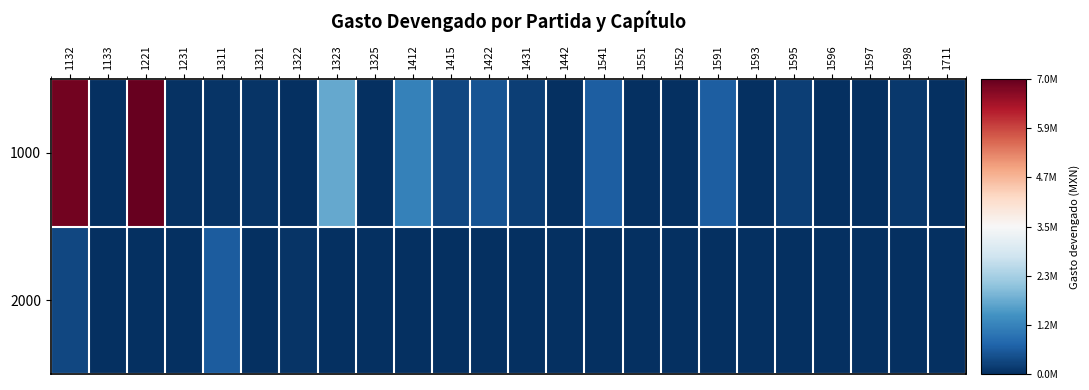

Reading left to right, list all the values displayed in this chart.

1000: 1132=6895948.4	1133=0.0	1221=7031660.3	1231=39083.0	1311=69892.8	1321=61577.3	1322=6267.7	1323=1728105.5	1325=24690.6	1412=1150374.2	1415=304354.3	1422=485785.4	1431=194314.5	1442=0.0	1541=624917.2	1551=0.0	1552=12315.5	1591=620592.3	1593=0.0	1595=194833.8	1596=0.0	1597=0.0	1598=124488.9	1711=0.0
2000: 1132=308772.6	1133=0.0	1221=0.0	1231=0.0	1311=595953.4	1321=0.0	1322=61888.3	1323=0.0	1325=0.0	1412=0.0	1415=0.0	1422=0.0	1431=0.0	1442=0.0	1541=0.0	1551=0.0	1552=0.0	1591=0.0	1593=0.0	1595=0.0	1596=0.0	1597=0.0	1598=0.0	1711=0.0